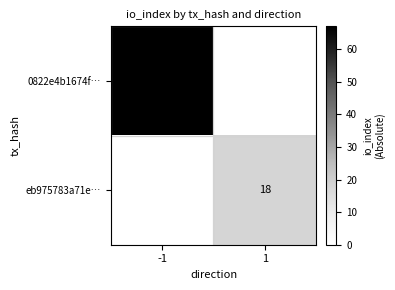

Is it true that eb975783a71e… equals 18 at 1?

True